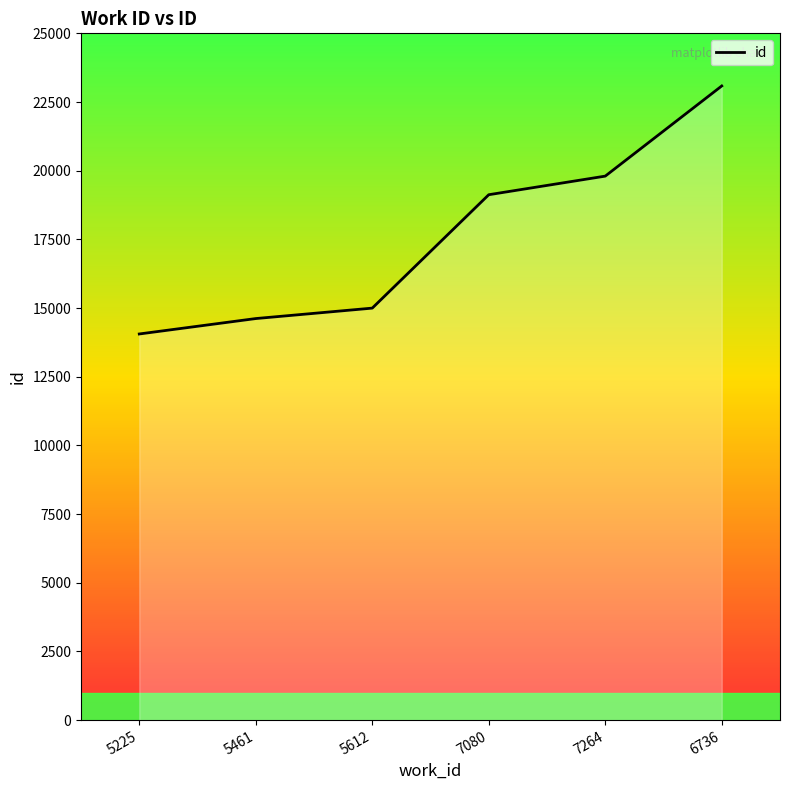

True or false: the data shows 14997 at 5612.

True